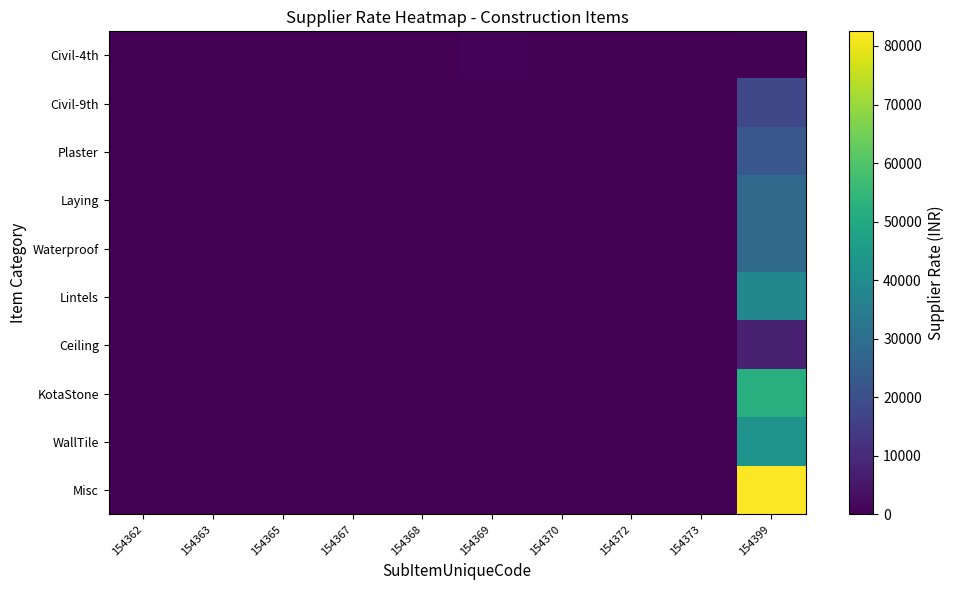

Which series has the largest range (max minus min)?

Misc